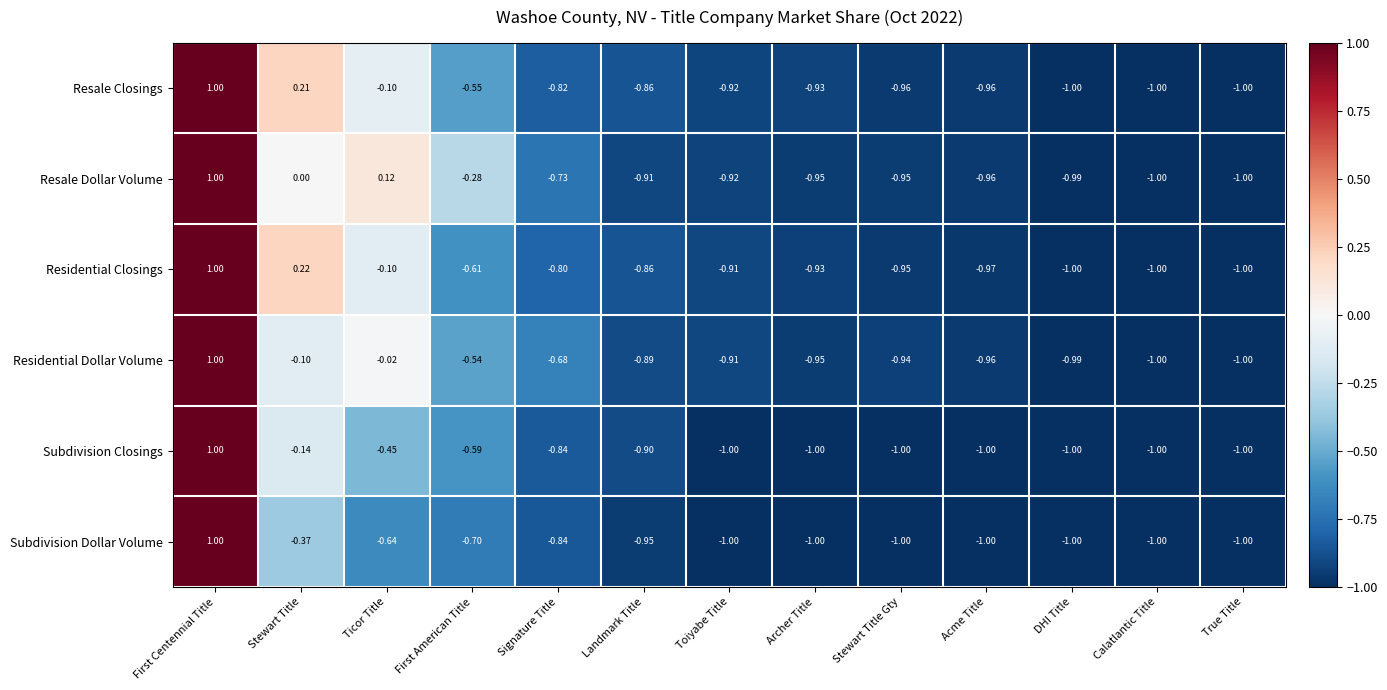

How many data points in Subdivision Dollar Volume are above -1?

6